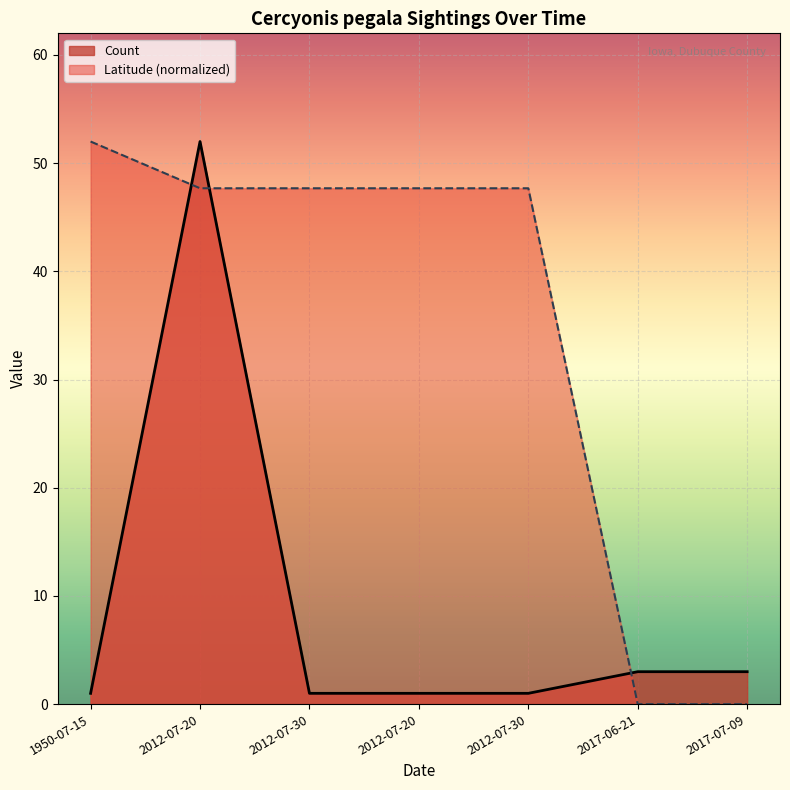

Between 2012-07-30 and 2017-06-21, which series saw the biggest shift?

Latitude